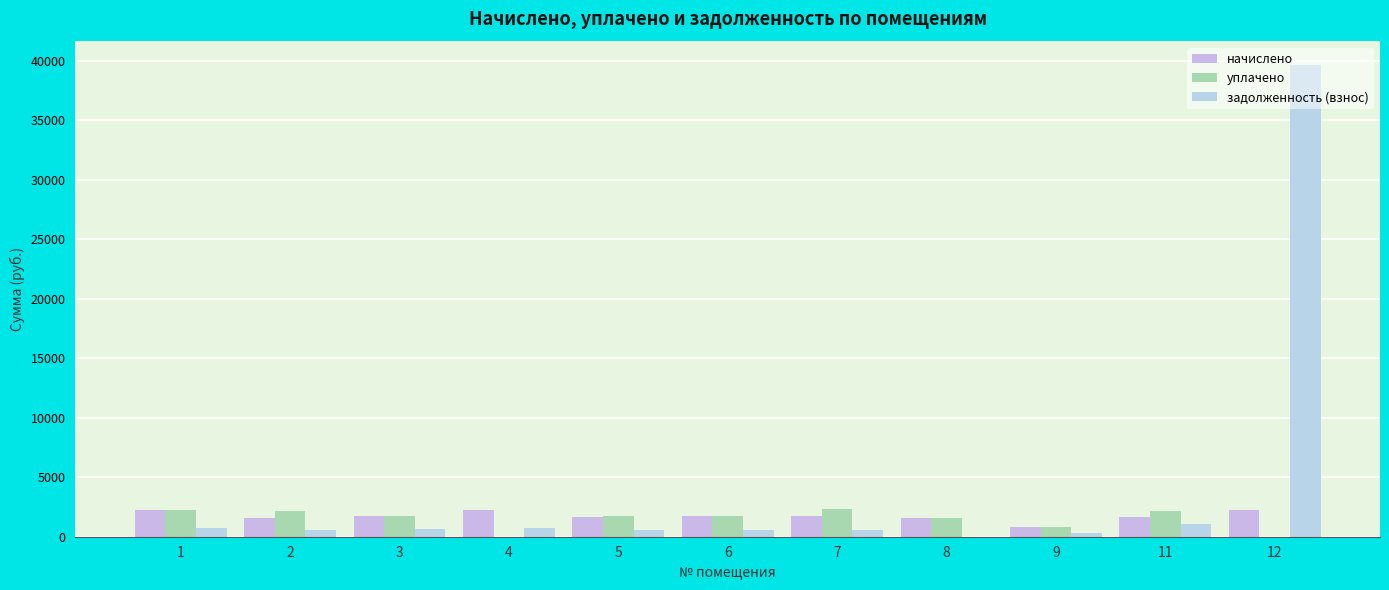

True or false: задолженность (взнос) has a value of 62761.6 at 12.

False